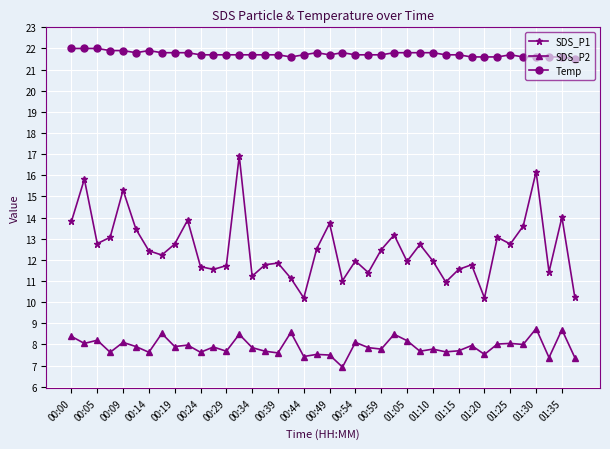

Which series has the largest total across all categories?

Temp